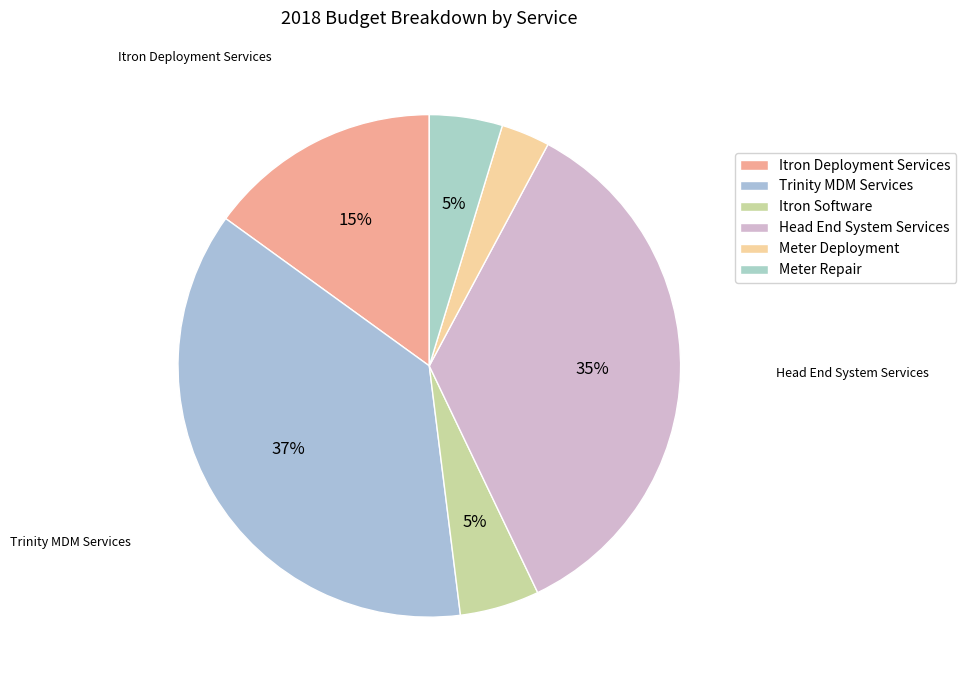

How many segments does this pie chart have?

6